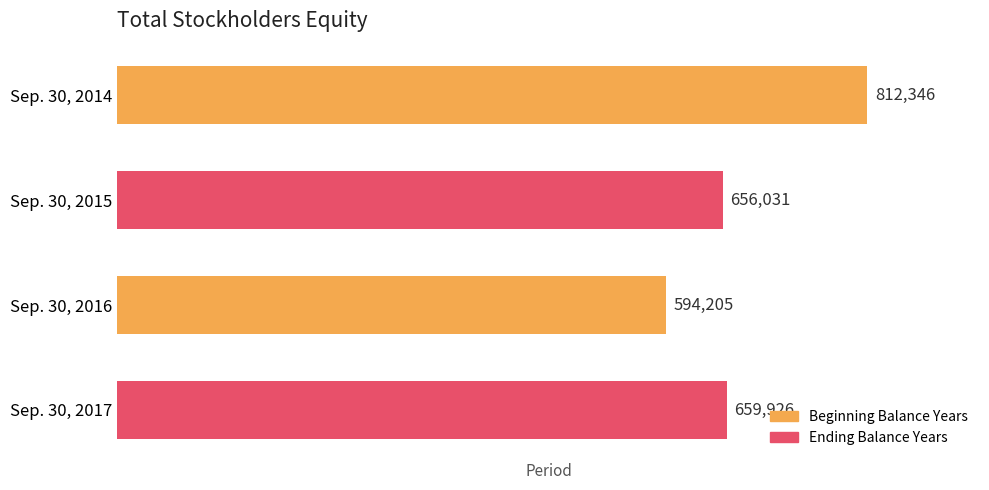

Are the bars grouped side by side (vs. stacked)?

No